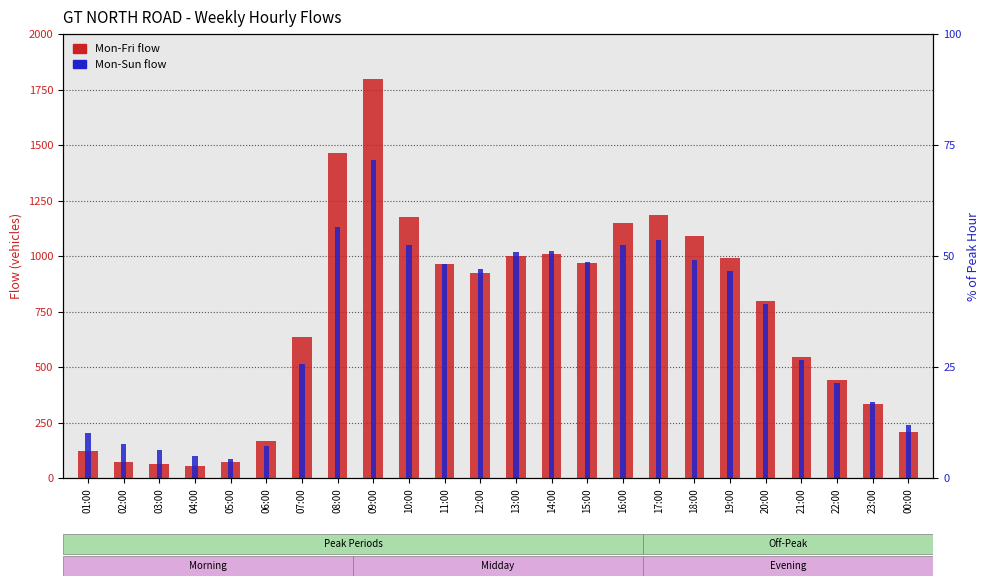

How many values in the Mon-Fri flow series are below 923?

12